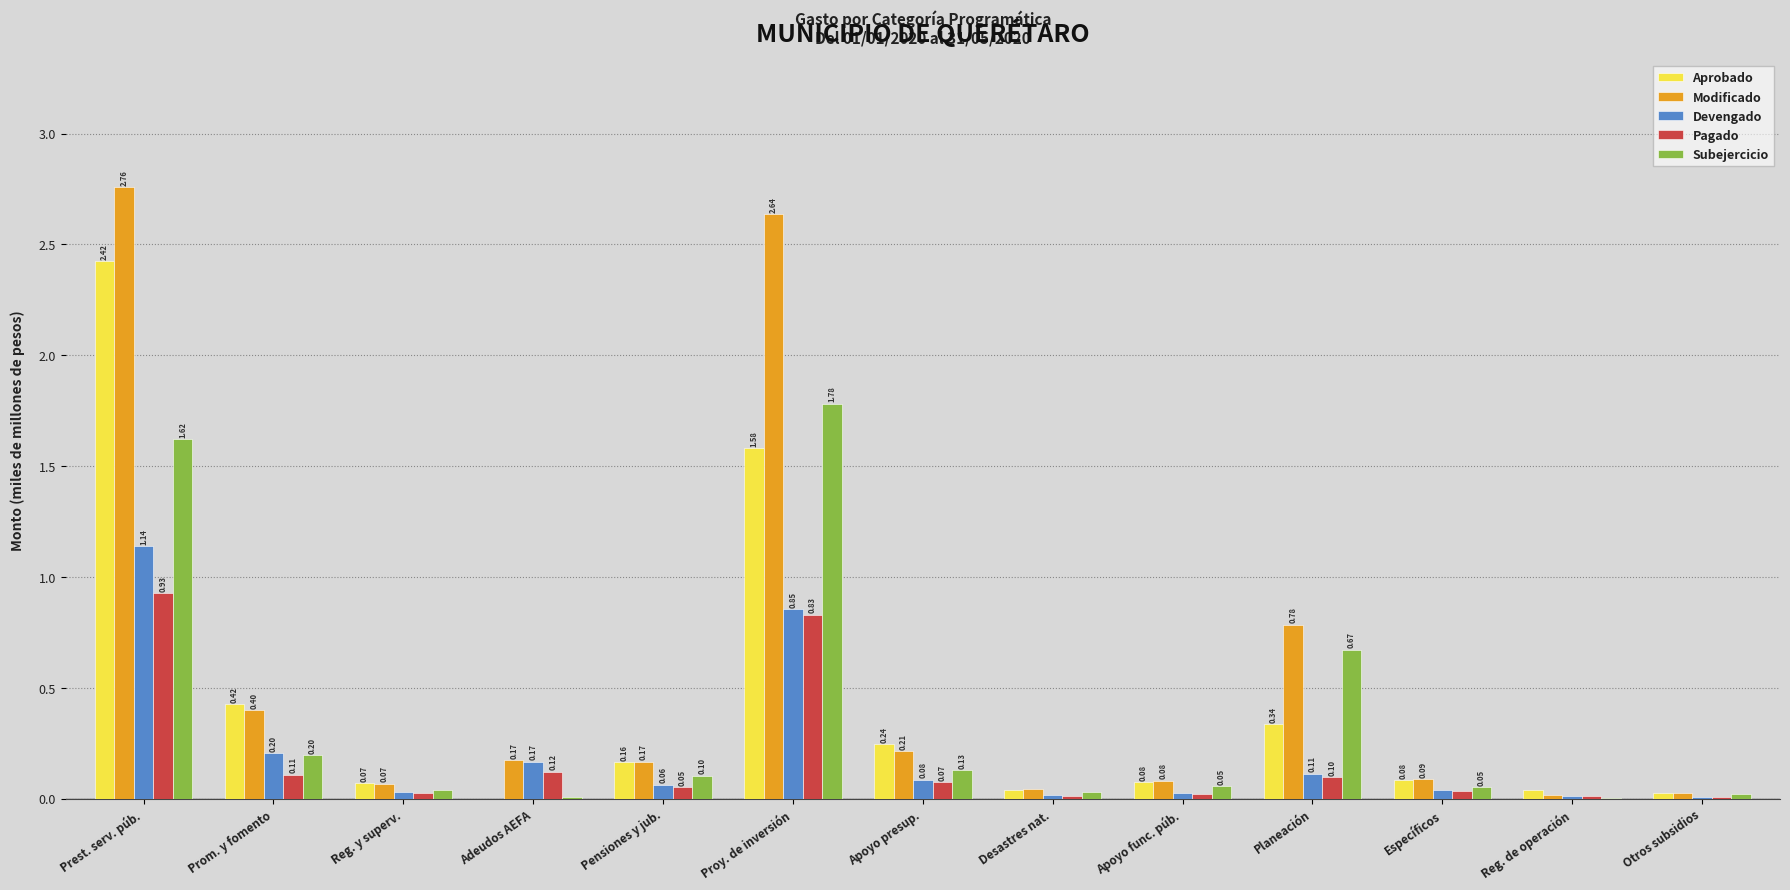

Where is Modificado nearest to the value 1?

Planeación